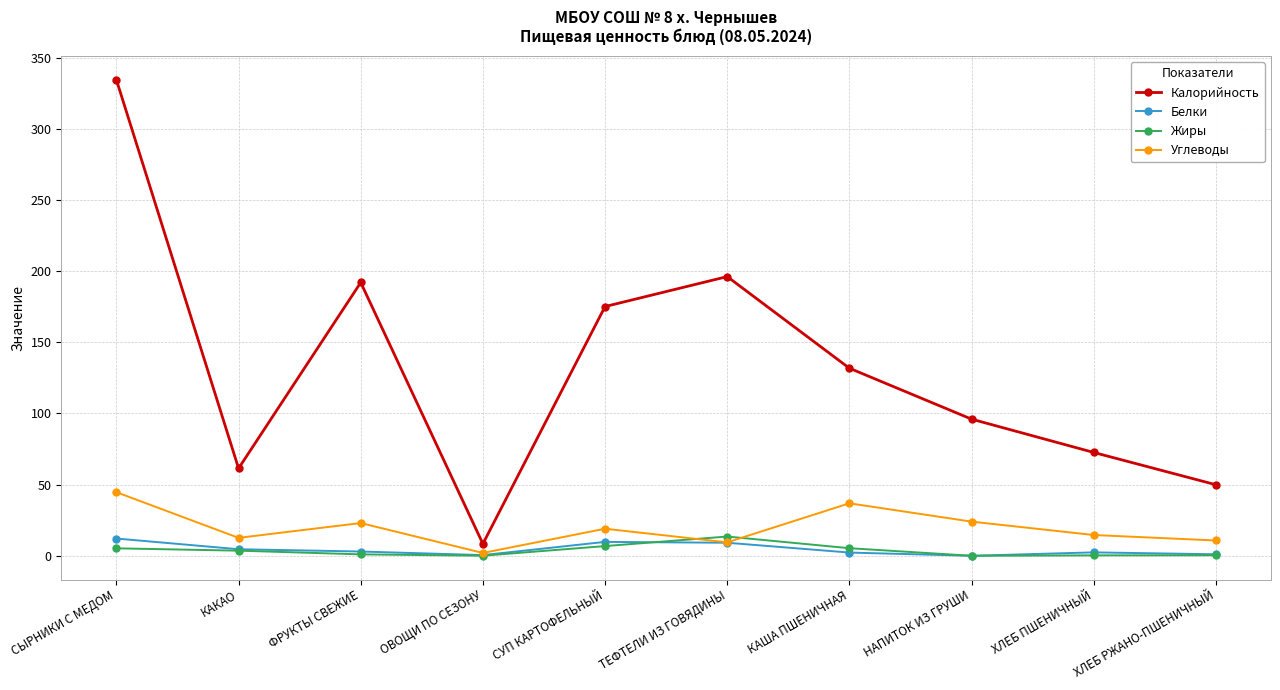

What is the sum of the Калорийность values at ХЛЕБ РЖАНО-ПШЕНИЧНЫЙ and ТЕФТЕЛИ ИЗ ГОВЯДИНЫ?

246.1